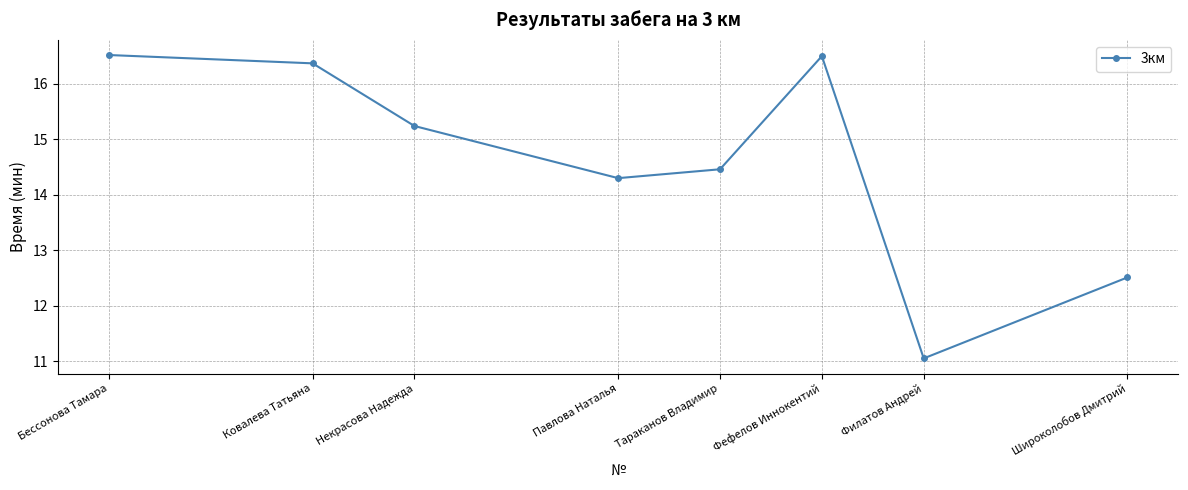

At which label is the value closest to 13?

Широколобов Дмитрий